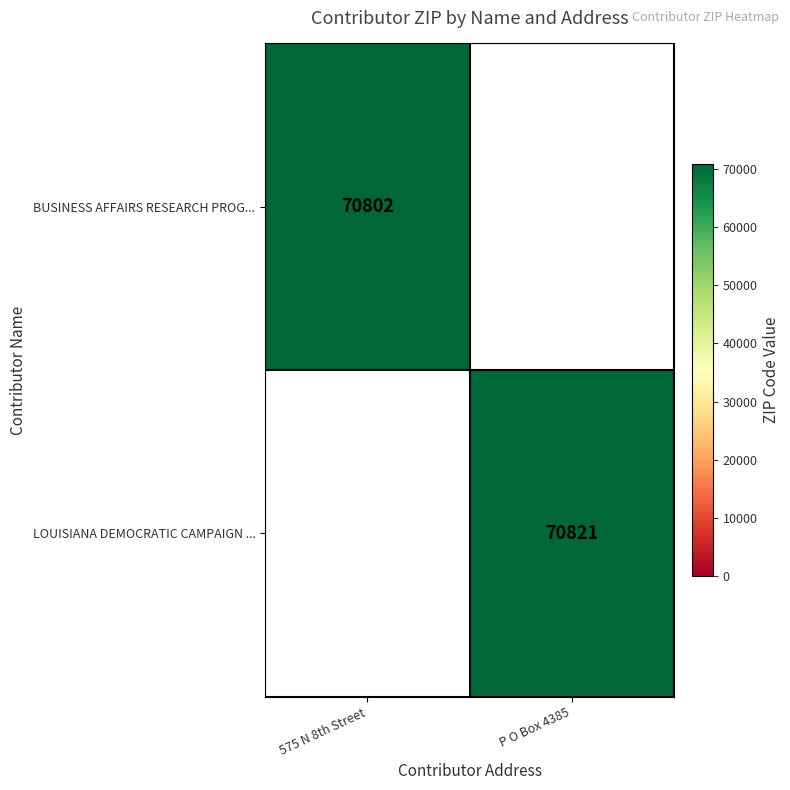

The value of LOUISIANA DEMOCRATIC CAMPAIGN ... at P O Box 4385 is 70821. True or false?

True